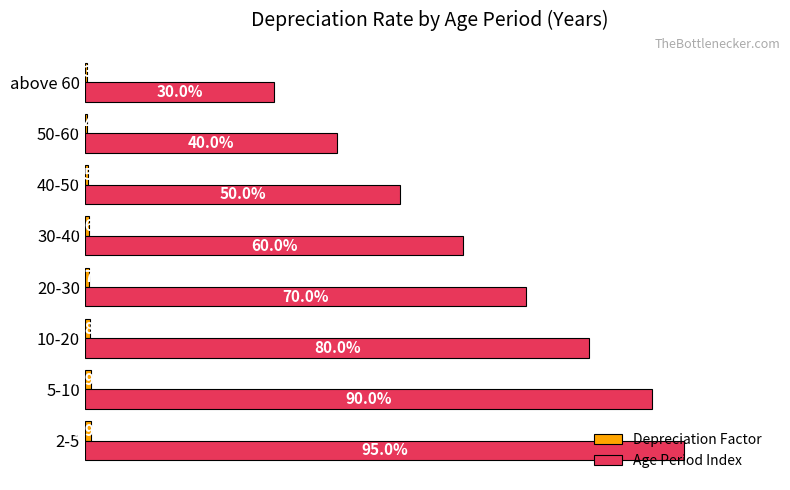

Which series has the largest total across all categories?

Age Period Index